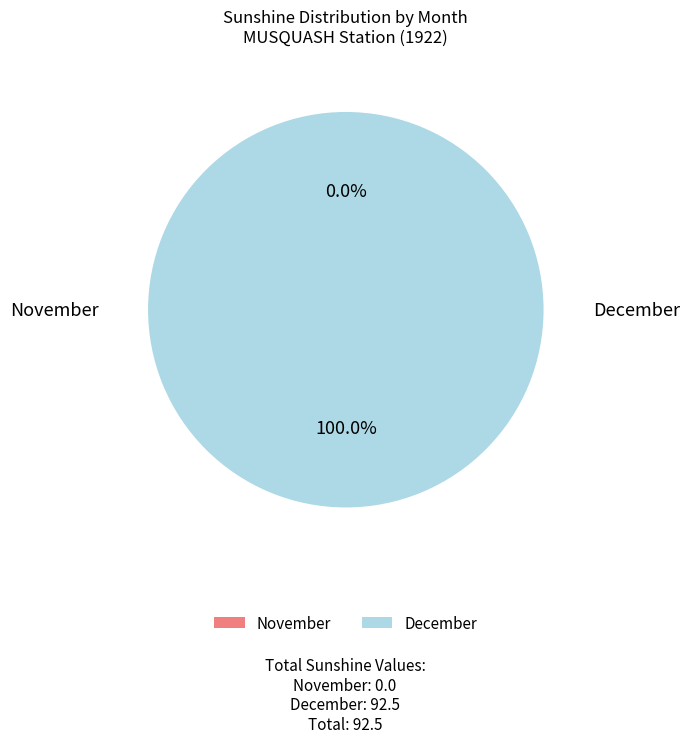

What is the total percentage of 11 and 12?

100.0%